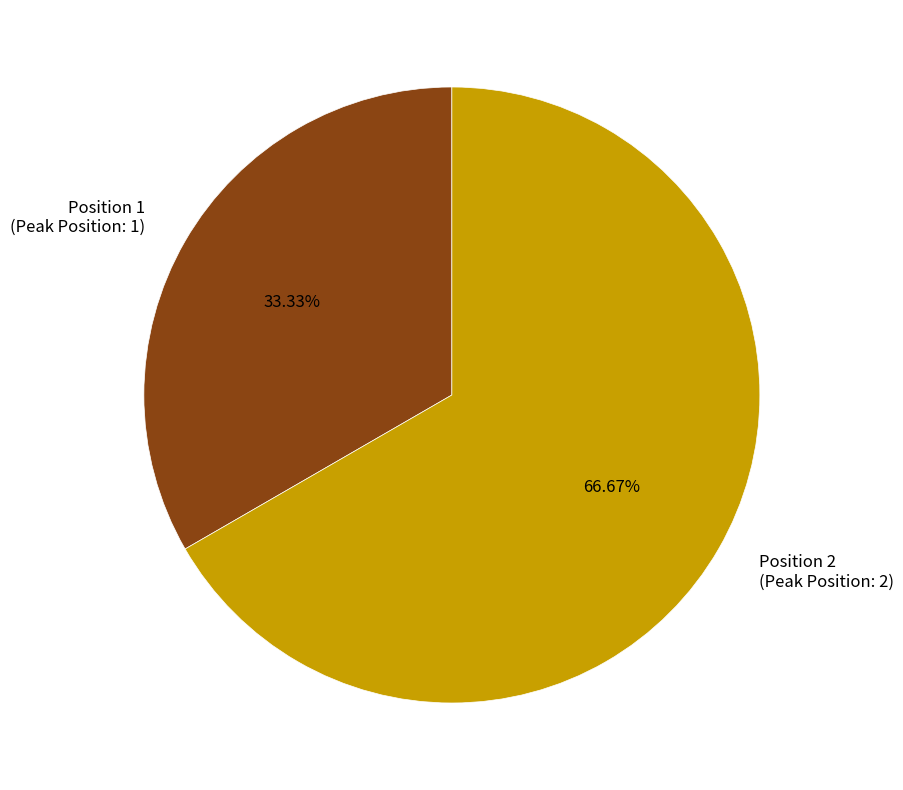

Rank the categories by value from lowest to highest.

Position 1 (Peak Position: 1), Position 2 (Peak Position: 2)